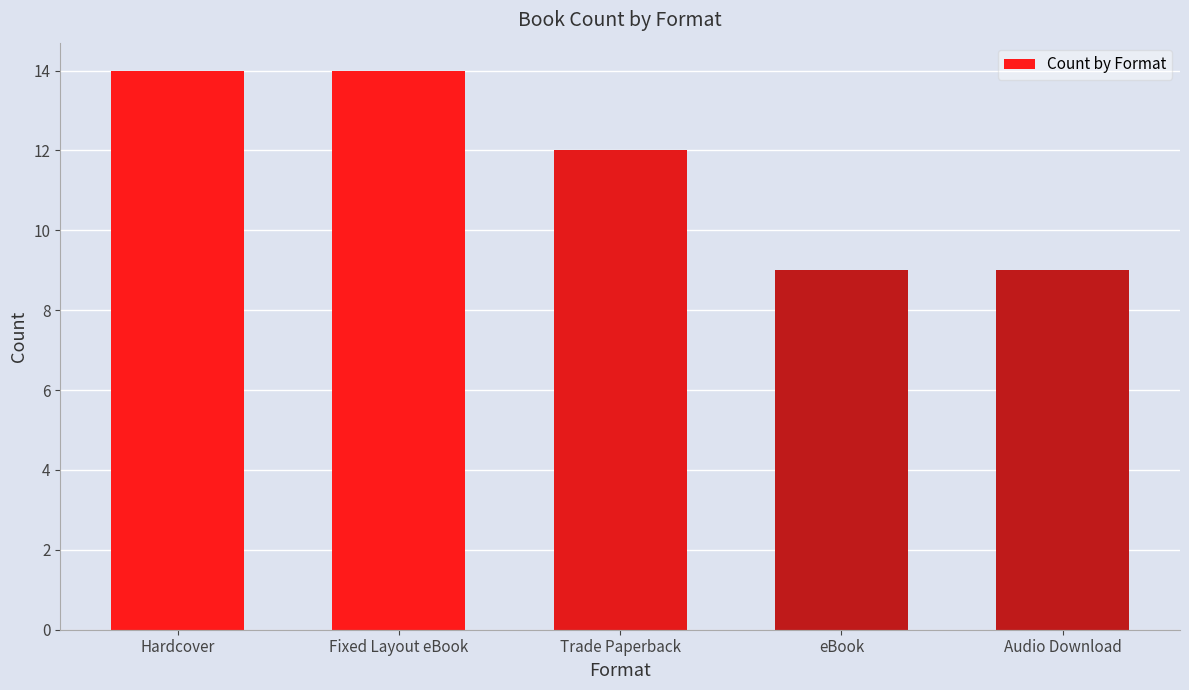

Reading left to right, transcribe all the data shown in this chart.

Hardcover=14	Fixed Layout eBook=14	Trade Paperback=12	eBook=9	Audio Download=9